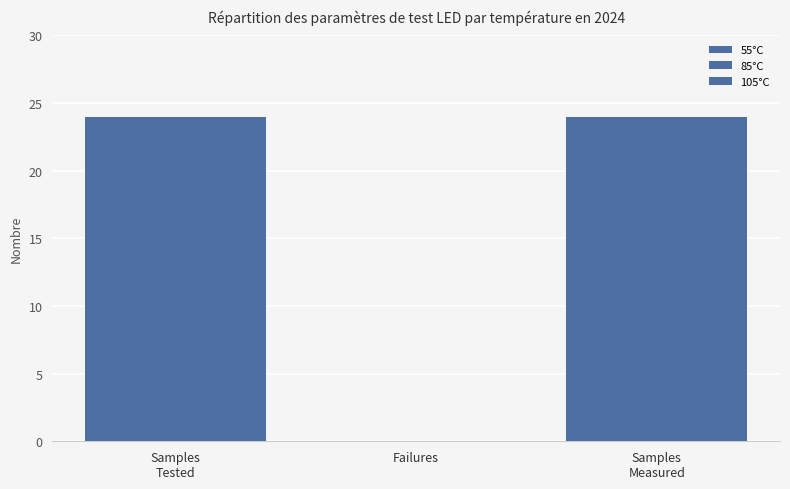

How many values in 55°C are above zero?

2